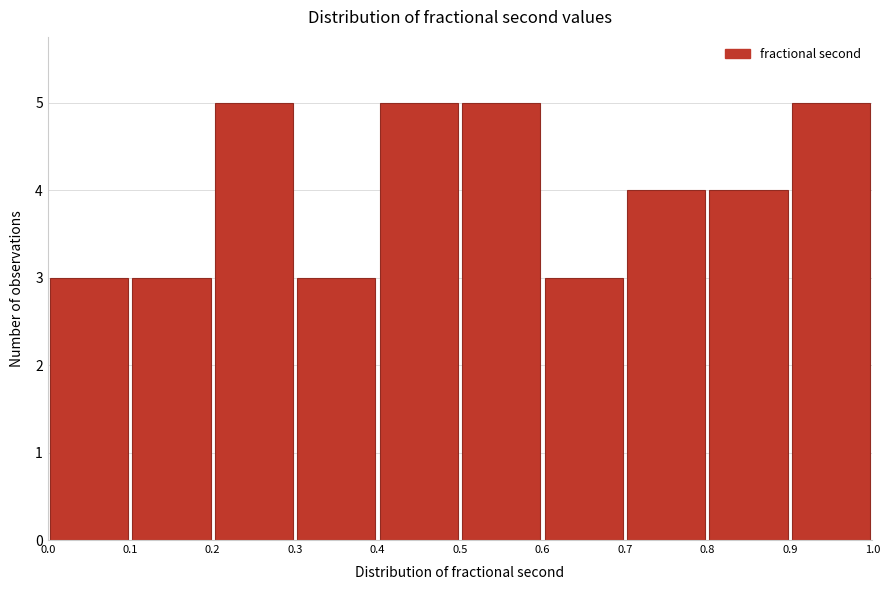

How tall is the bar that spans 0.7 to 0.8 on the x-axis? The values are not printed on the chart, so give them approximately, as read against the axis.

4